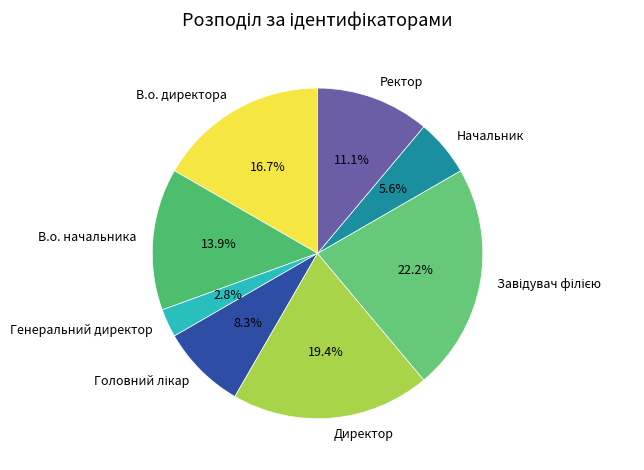

To the nearest percent, what is the difference between the largest and smallest slice percentages?

19%